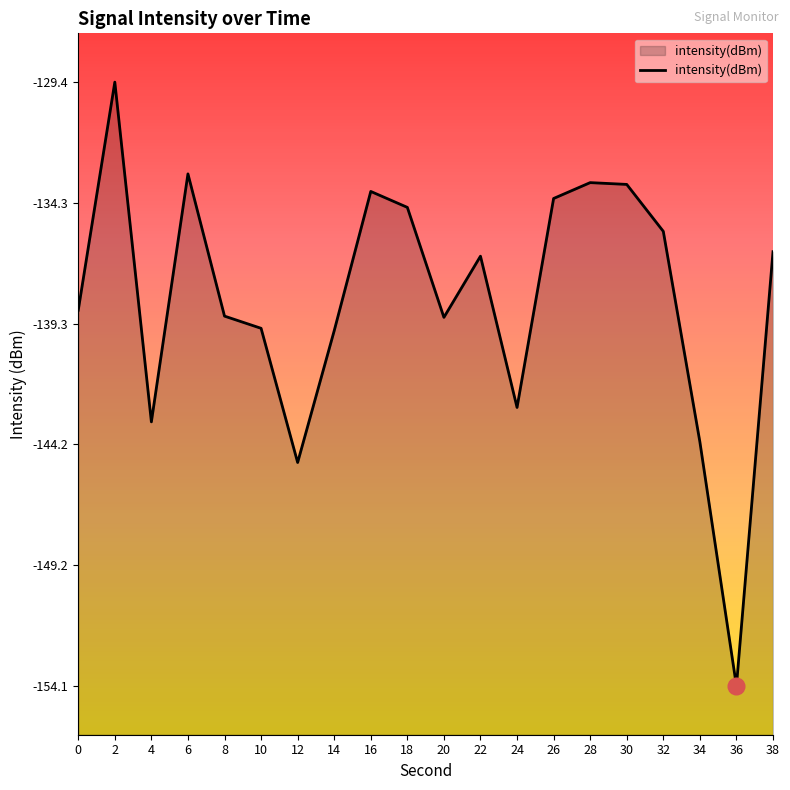

Is it true that the value at 8 is -30.8?

False